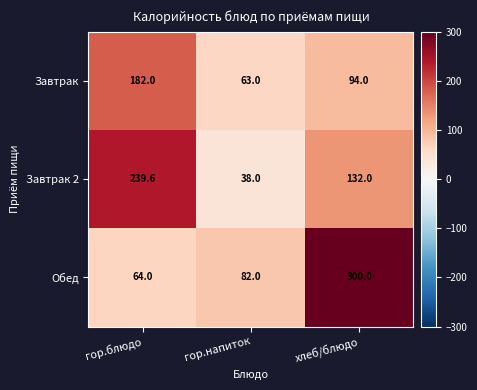

What is the maximum value shown in the chart?

300.0